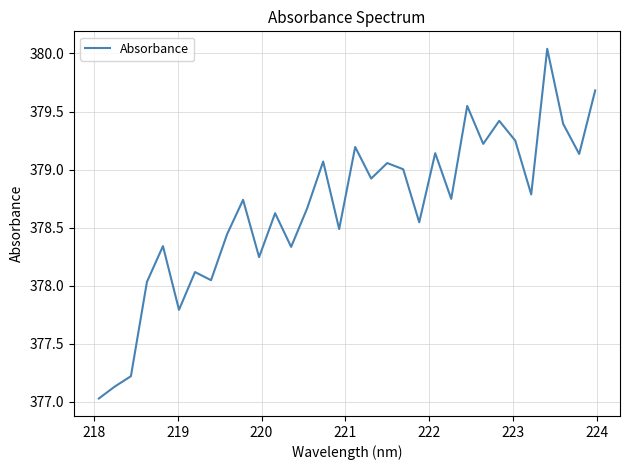

What is the difference between the maximum and minimum values?

3.0